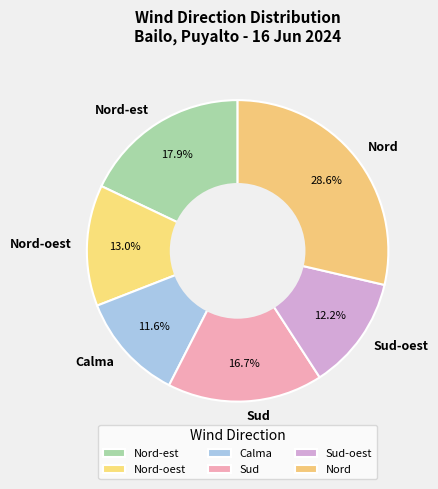

What percentage is the Nord-est slice, to the nearest percent?

18%